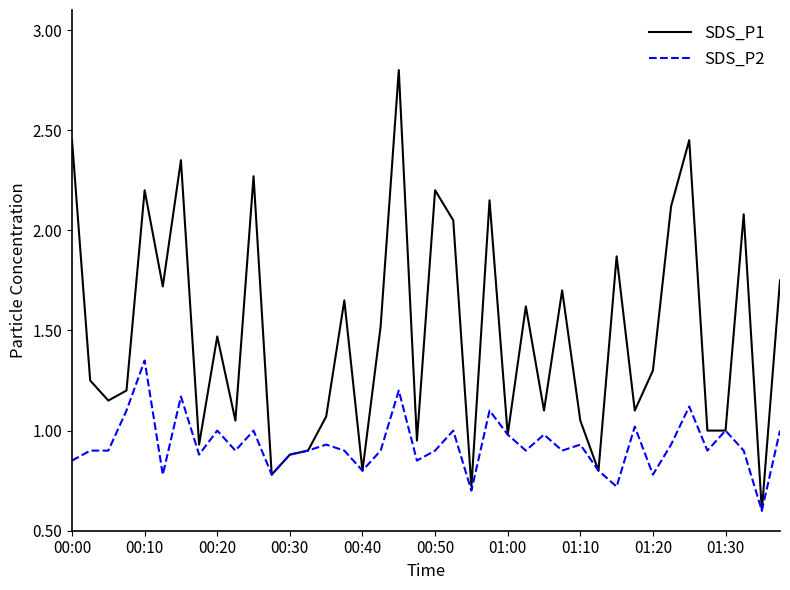

What is the minimum value for SDS_P1?

0.6